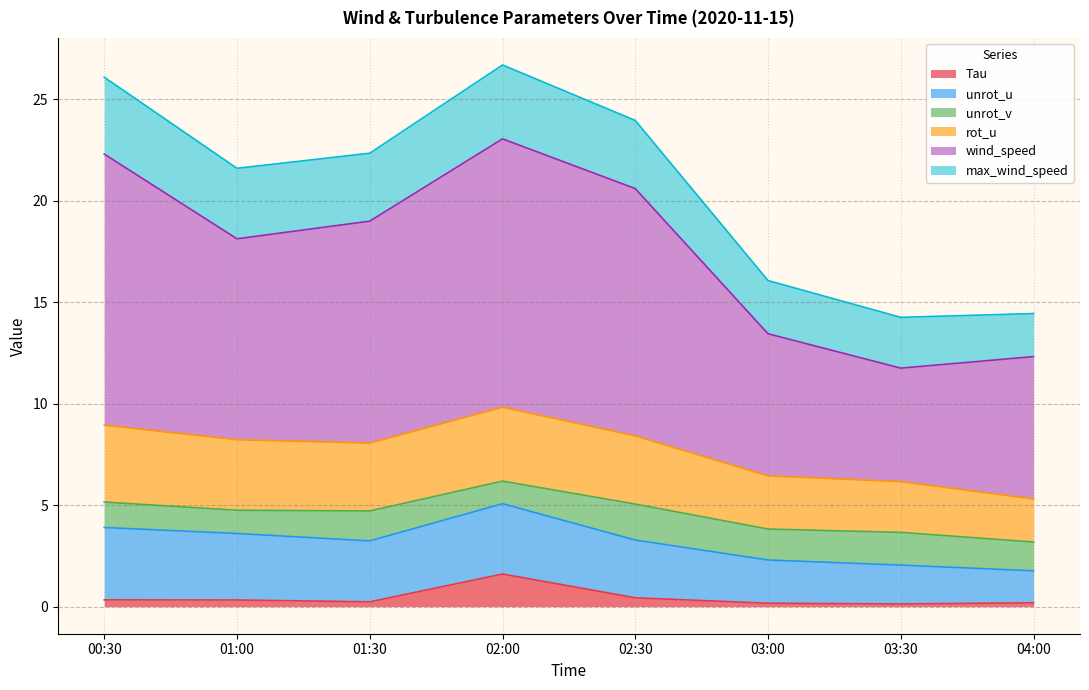

What is the lowest value of the max_wind_speed series?

2.1